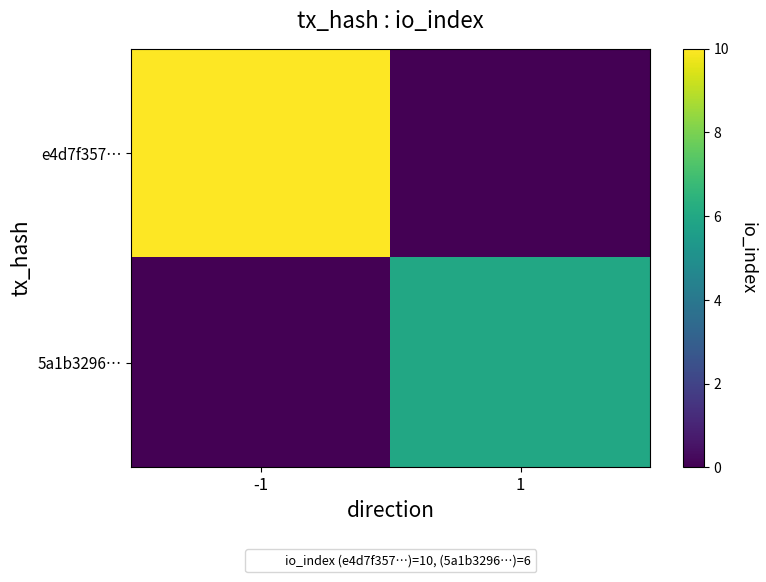

Between -1 and 1, which series saw the biggest shift?

e4d7f357…